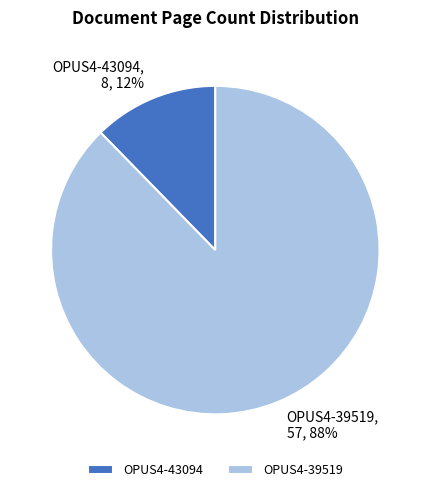

Does OPUS4-39519 represent more than half of the total?

Yes